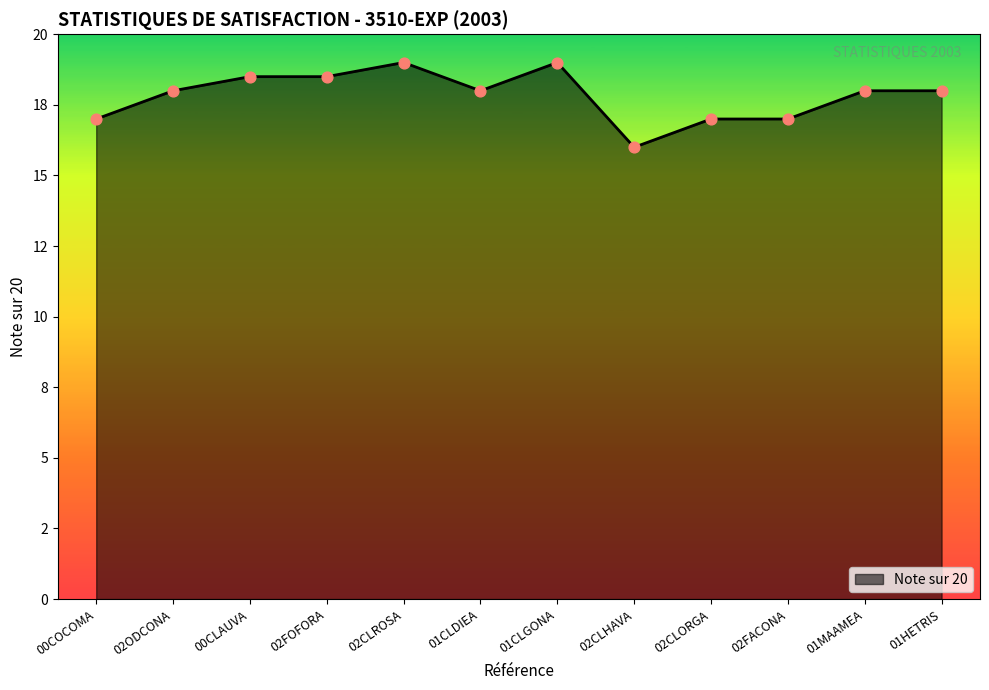

Is this an area chart (filled region under the line)?

Yes